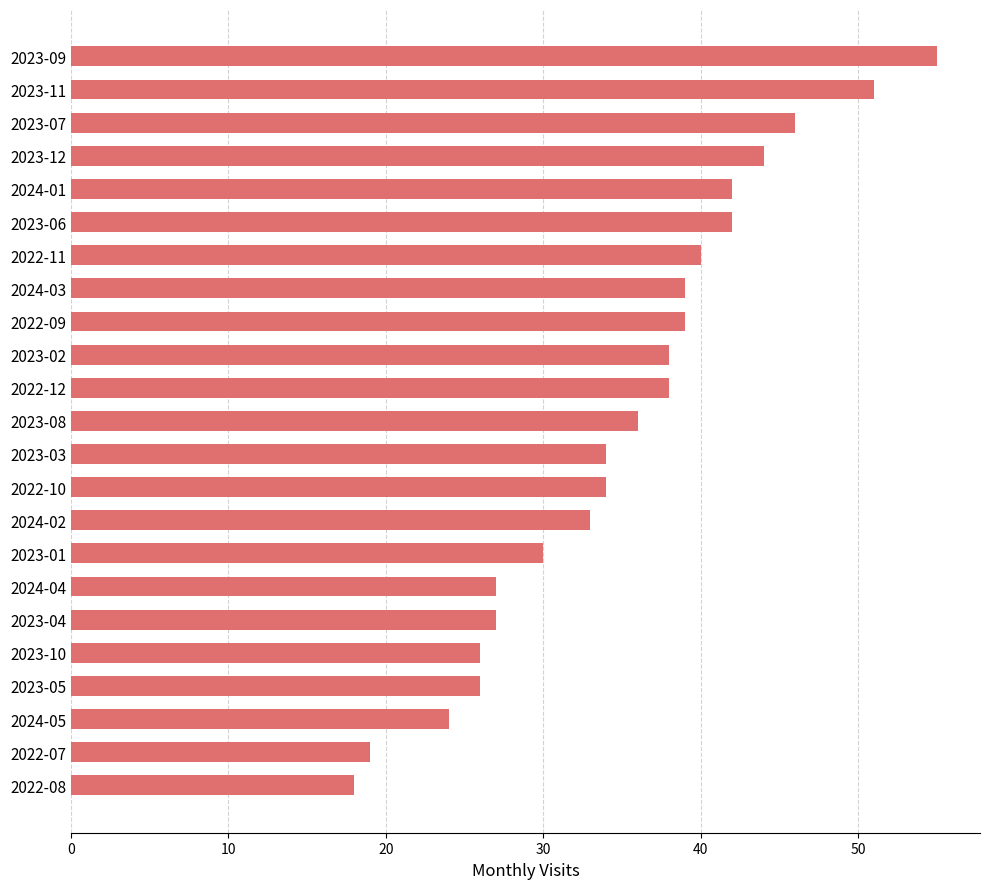

Read the value at 2023-08, to the nearest 5.

35